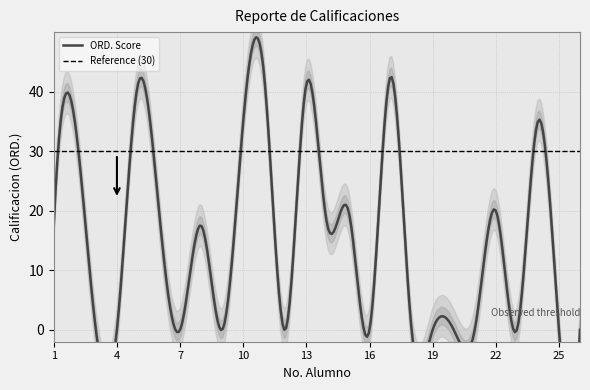

What is the sum of all values?

385.0